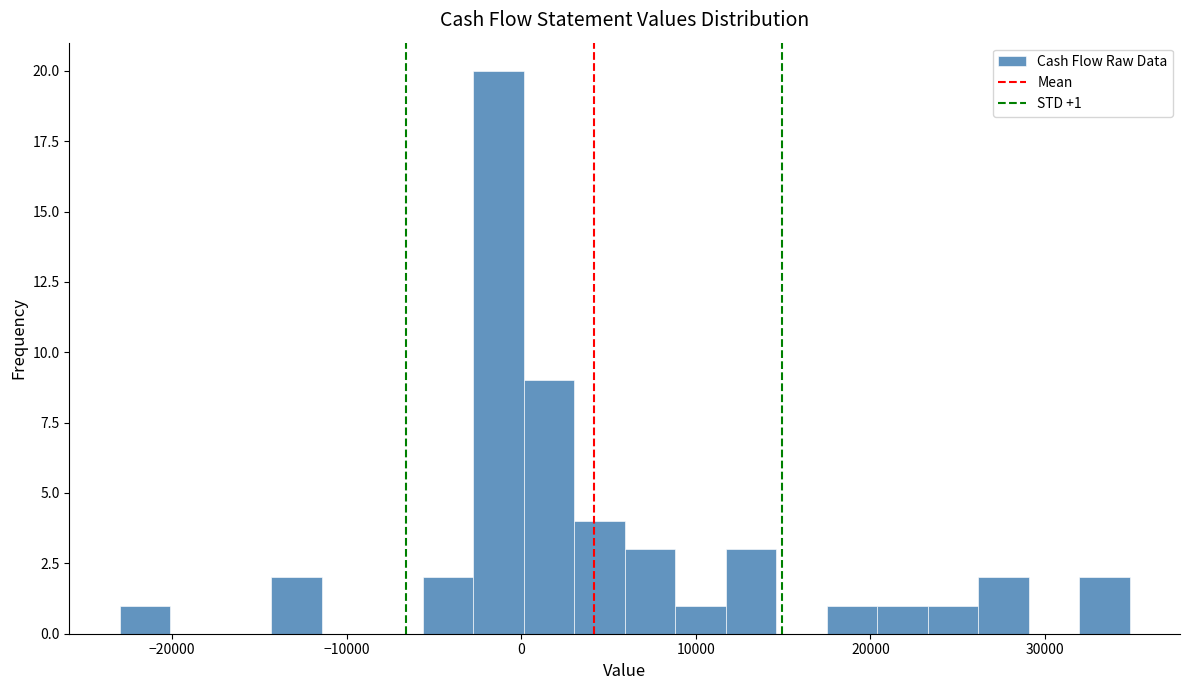

Around what value on the x-axis is the tallest bar? Give the approximate position of its centre, as read against the axis.

-1000